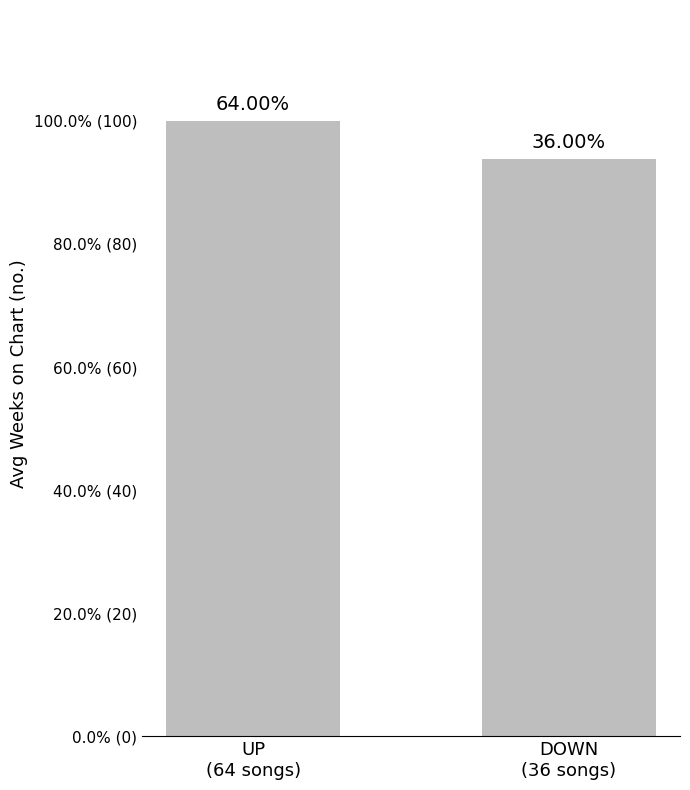

Are the bars horizontal?

No